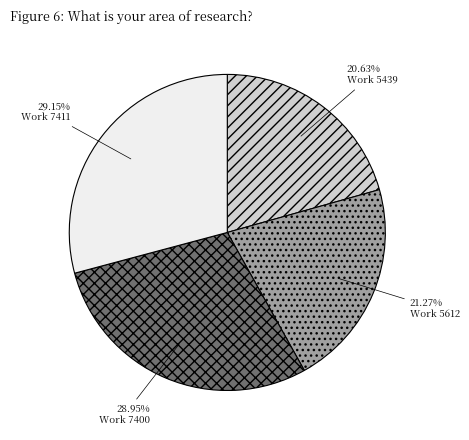

Does any single category account for the majority?

No